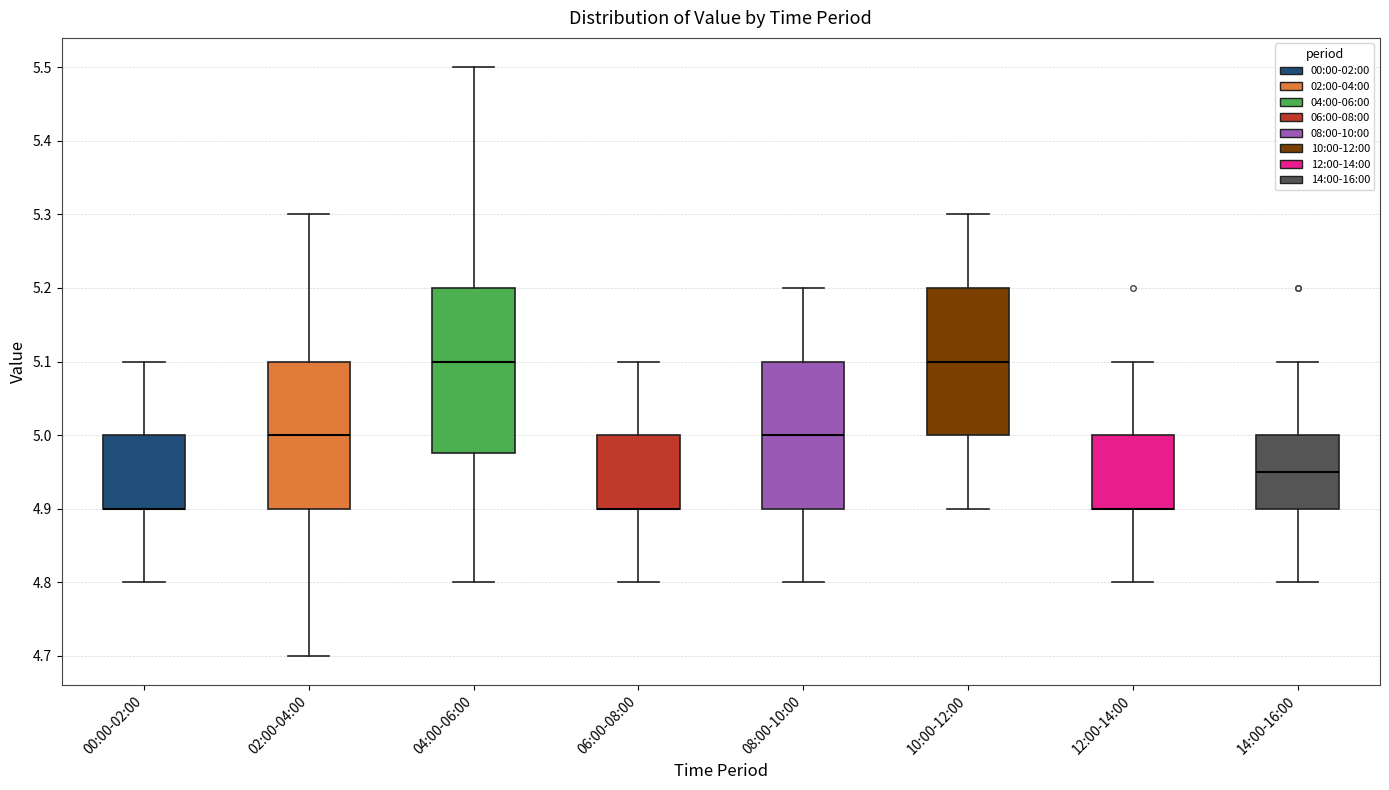

Where does the upper whisker of the box for 10:00-12:00 end on the y-axis? The values are not printed on the chart, so give them approximately, as read against the axis.

5.30